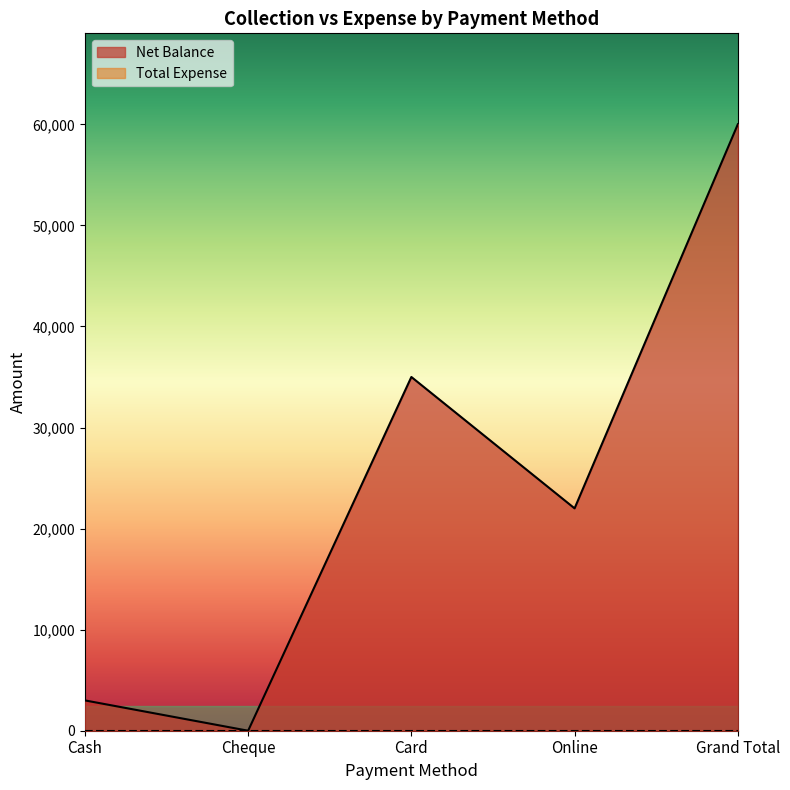

At which category does the chart reach its minimum across all series?

Cheque